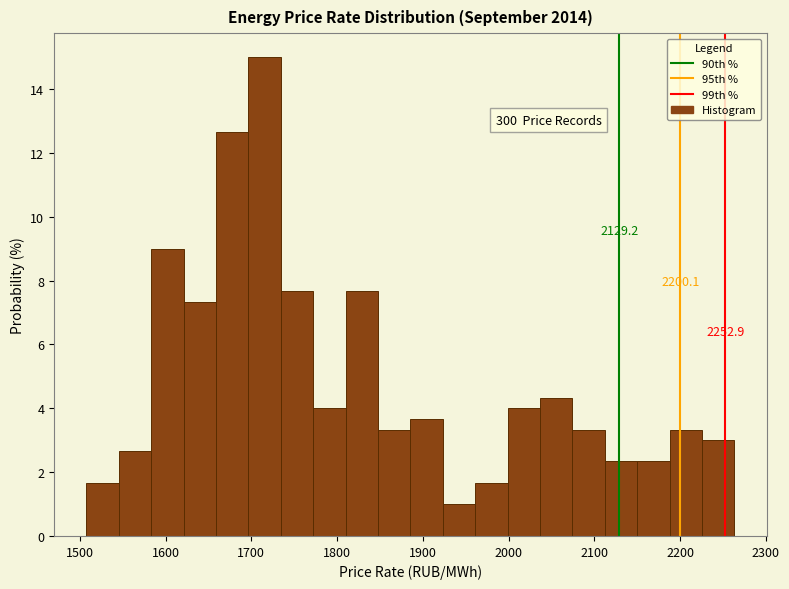

Around what value on the x-axis is the tallest bar? Give the approximate position of its centre, as read against the axis.

1720